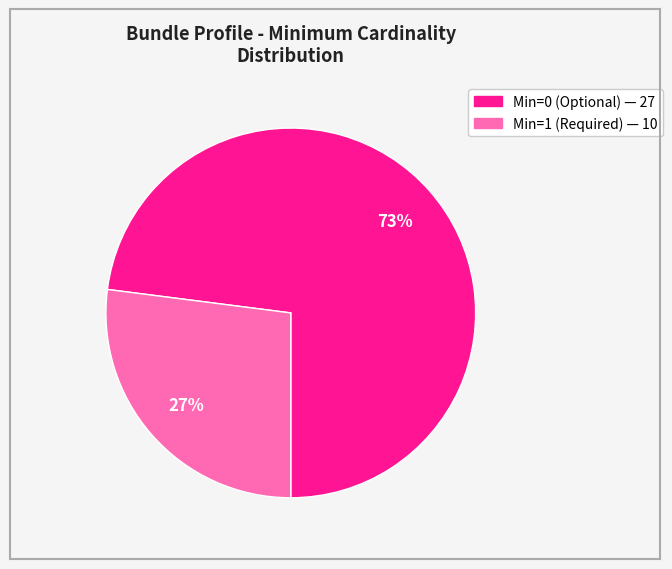

To the nearest percent, what is the difference between the largest and smallest slice percentages?

46%